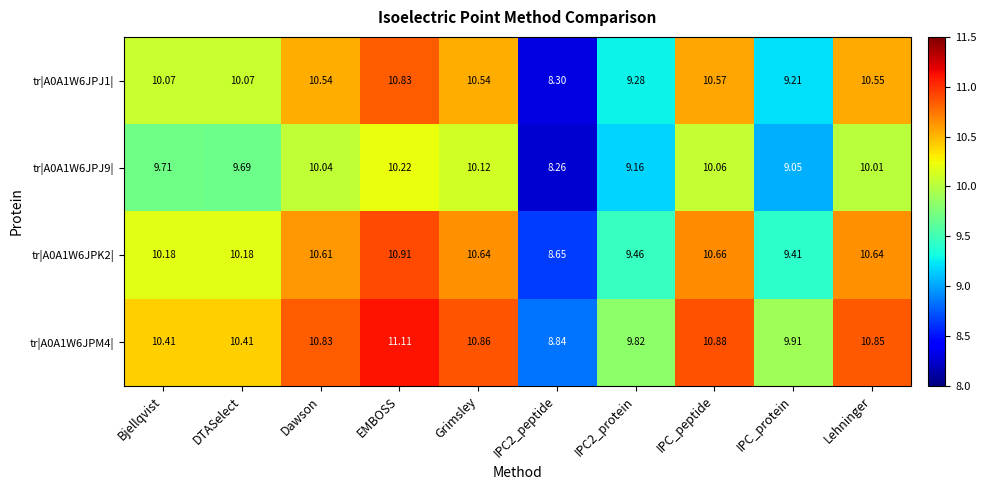

Between EMBOSS and IPC_peptide, which series saw the biggest shift?

tr|A0A1W6JPJ1|